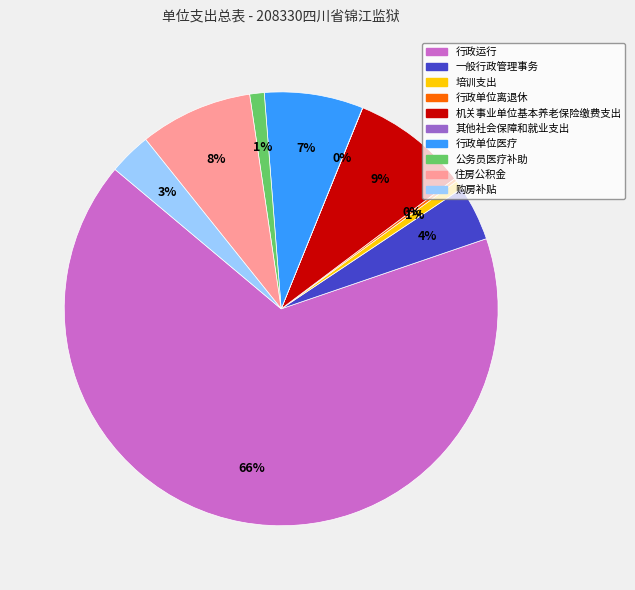

What is the largest slice in the pie chart?

行政运行